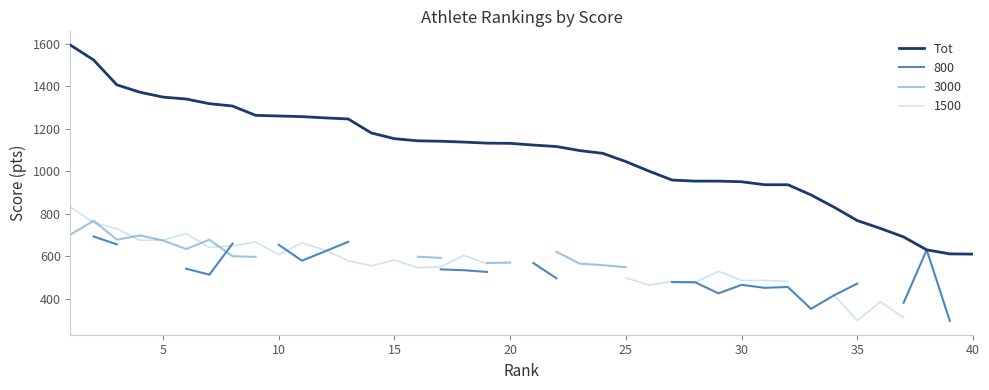

What is the difference between the maximum and minimum values?

985